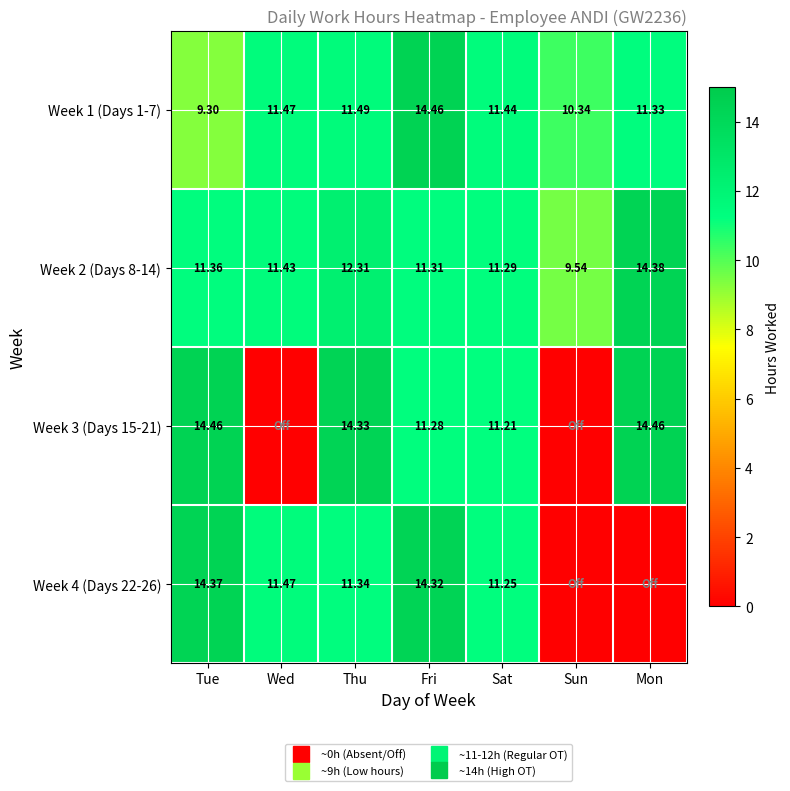

Is the value of row_2 at Thu greater than the value of row_0 at Tue?

Yes